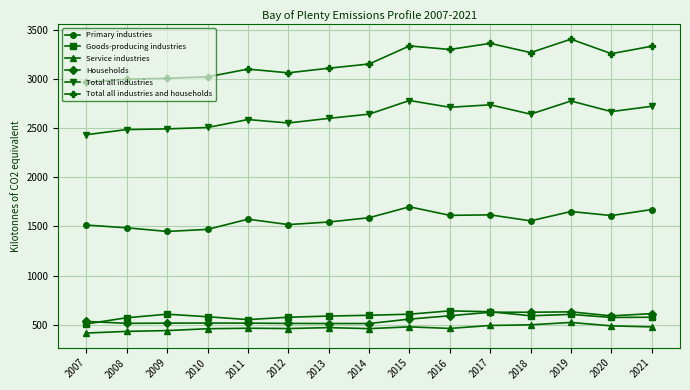

What is the approximate value of Primary industries at 2010, to the nearest 50?

1450